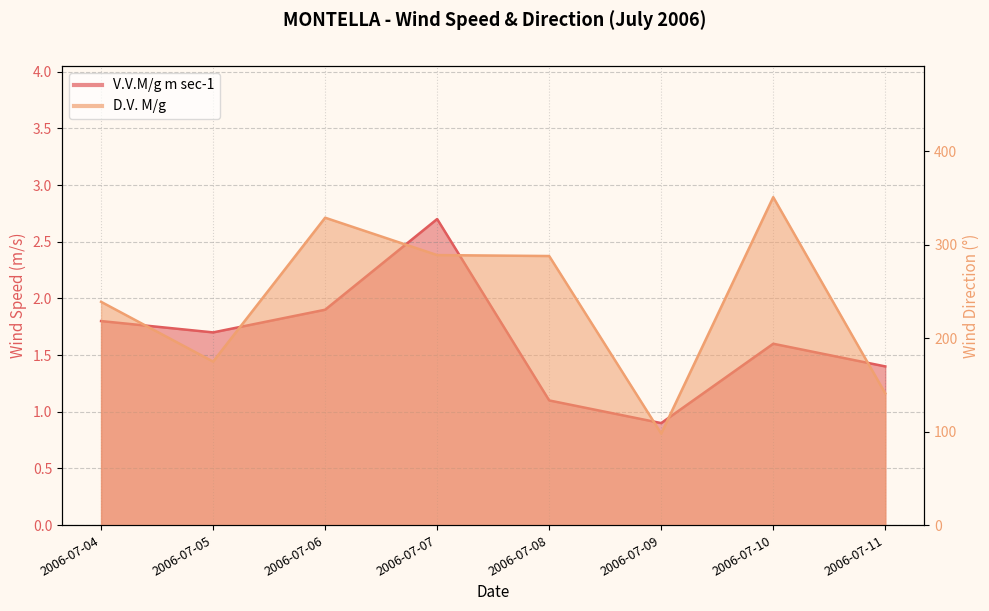

What is the average value of the D.V. M/g series?

238.8